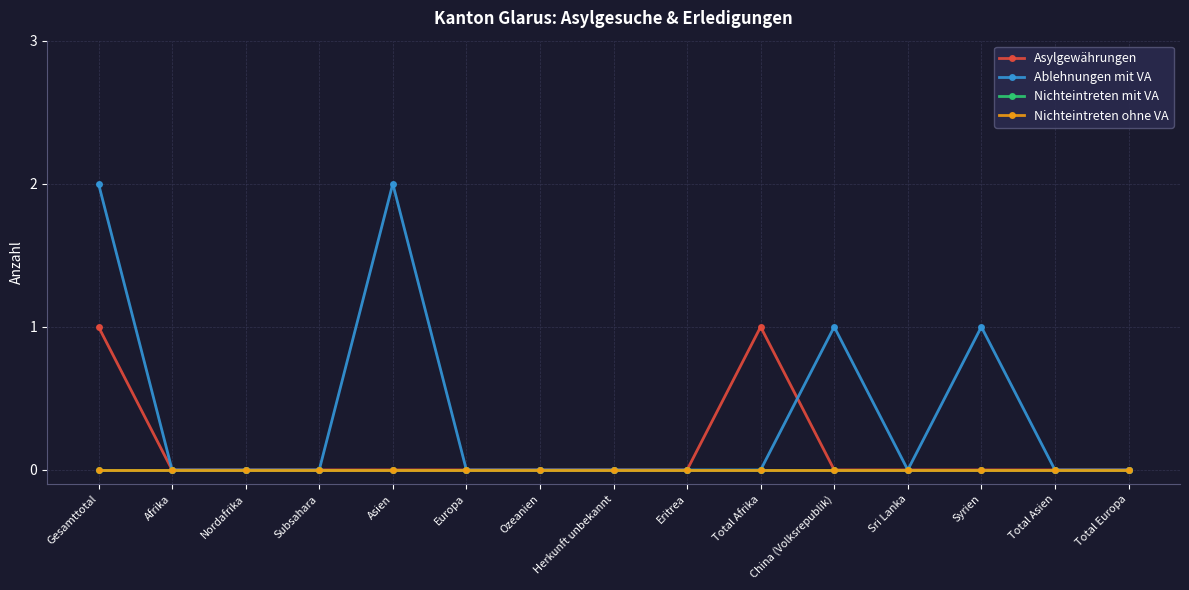

What is the approximate value of Ablehnungen mit VA at China (Volksrepublik)?

1